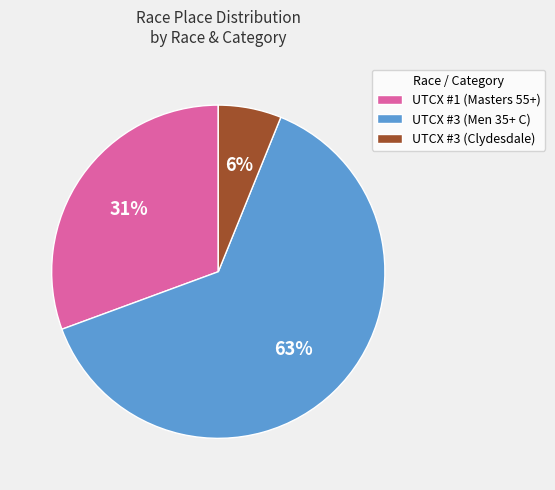

Which category accounts for the majority?

UTCX #3 (Men 35+ C)